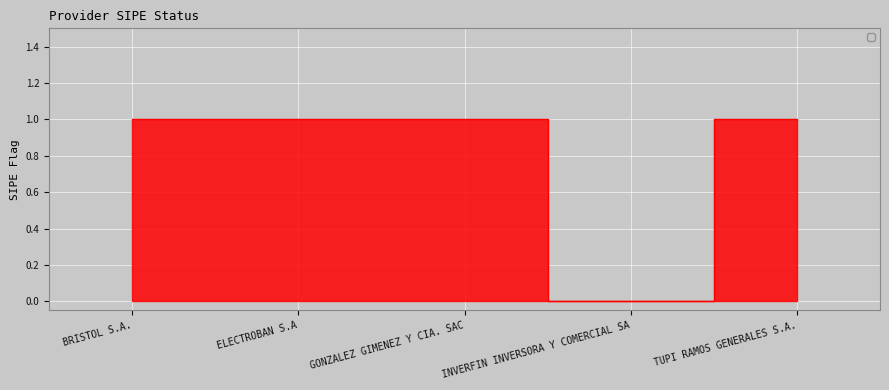

True or false: the data has more than 2 interior local peaks.

False